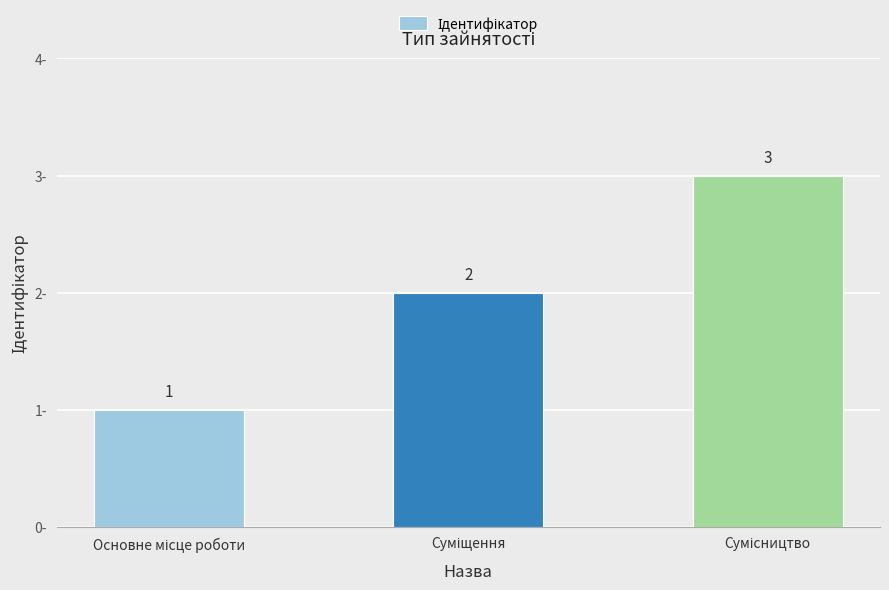

Count the number of data series in this chart.

1